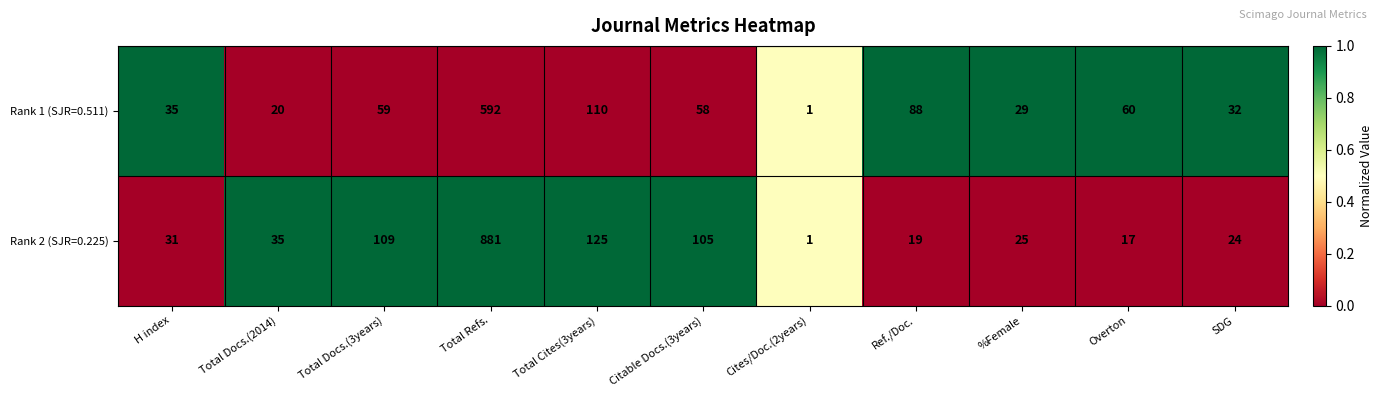

At which label is Rank 2 (SJR=0.225) closest to 441?

Total Cites(3years)